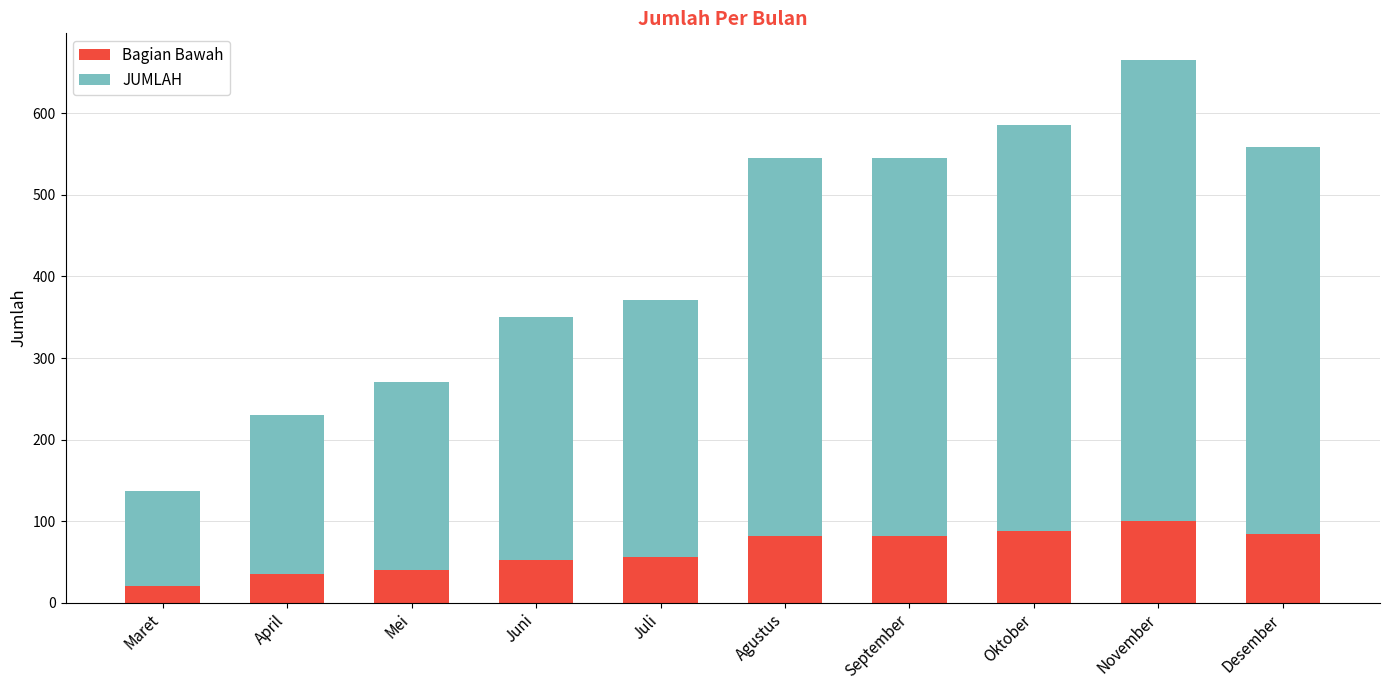

At which category is the sum across all series the highest?

November